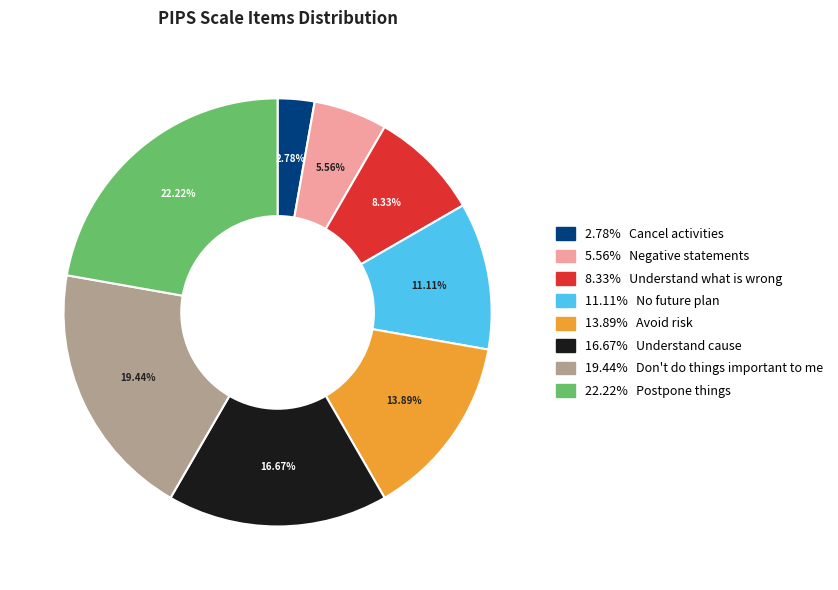

Count the number of slices in the pie.

8